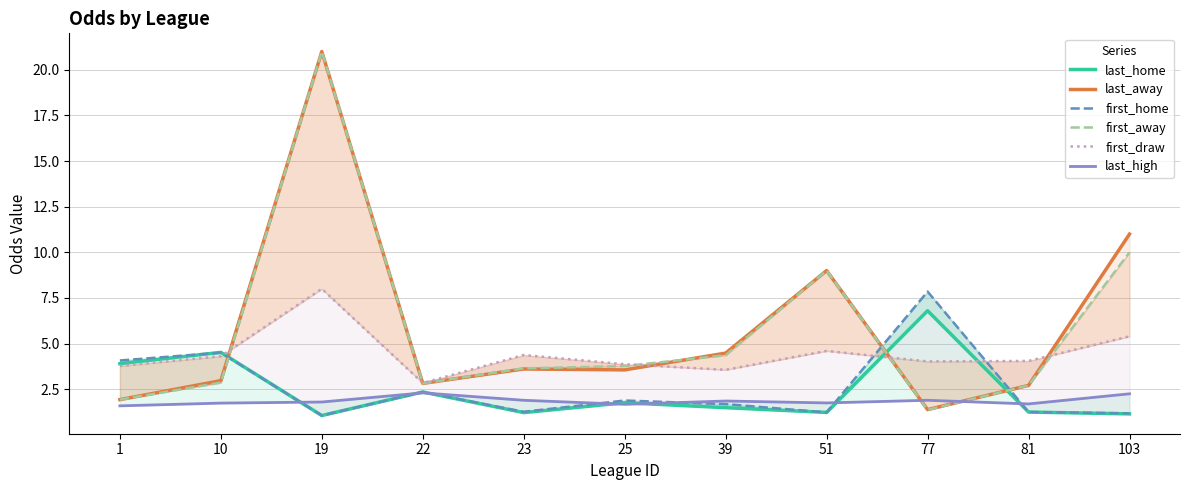

What is the difference between the maximum and minimum values in the first_home series?

6.8